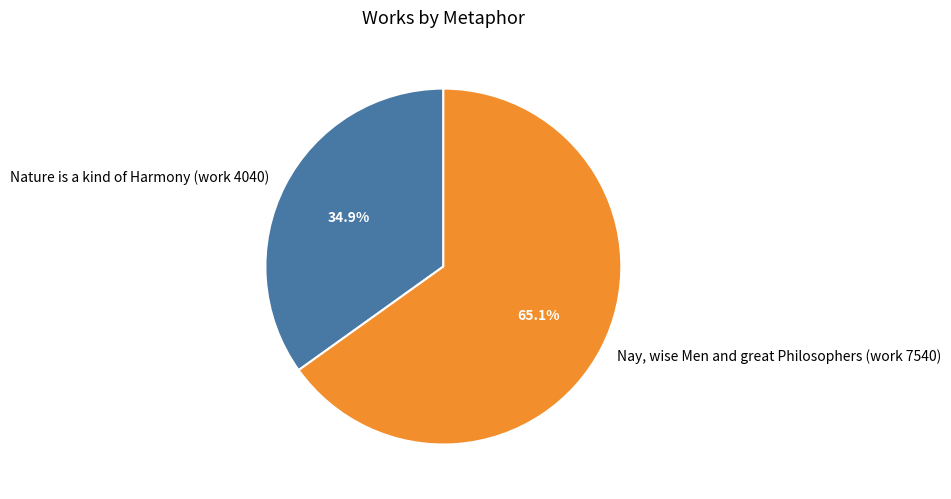

What percentage is the Nature is a kind of Harmony (work 4040) slice, to the nearest percent?

35%